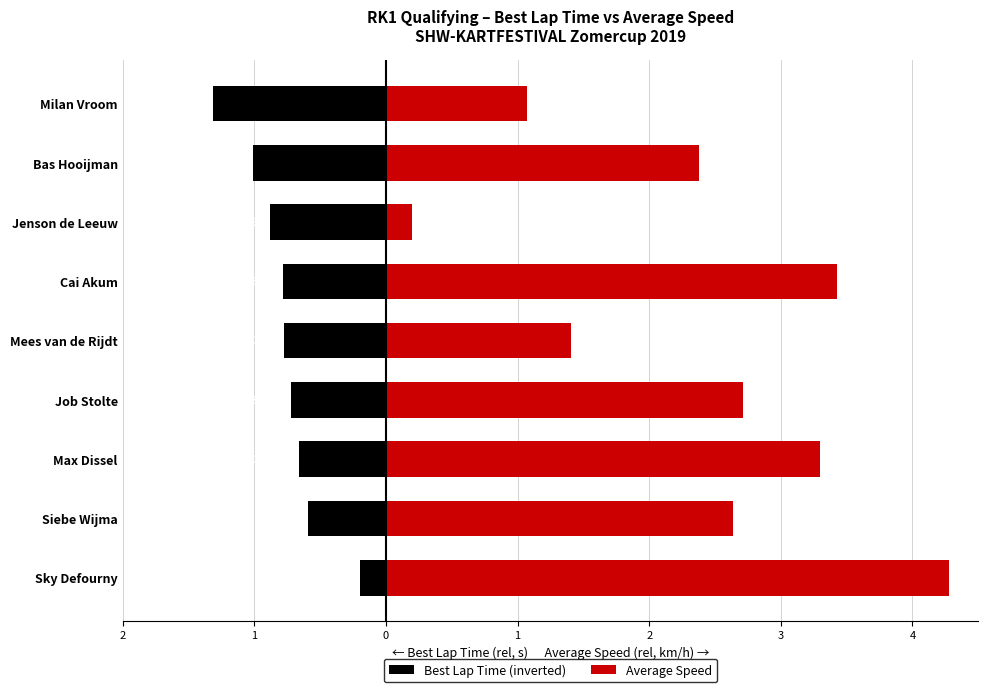

Is the value of Average Speed at Job Stolte greater than the value of Best Lap Time (inverted) at Jenson de Leeuw?

Yes